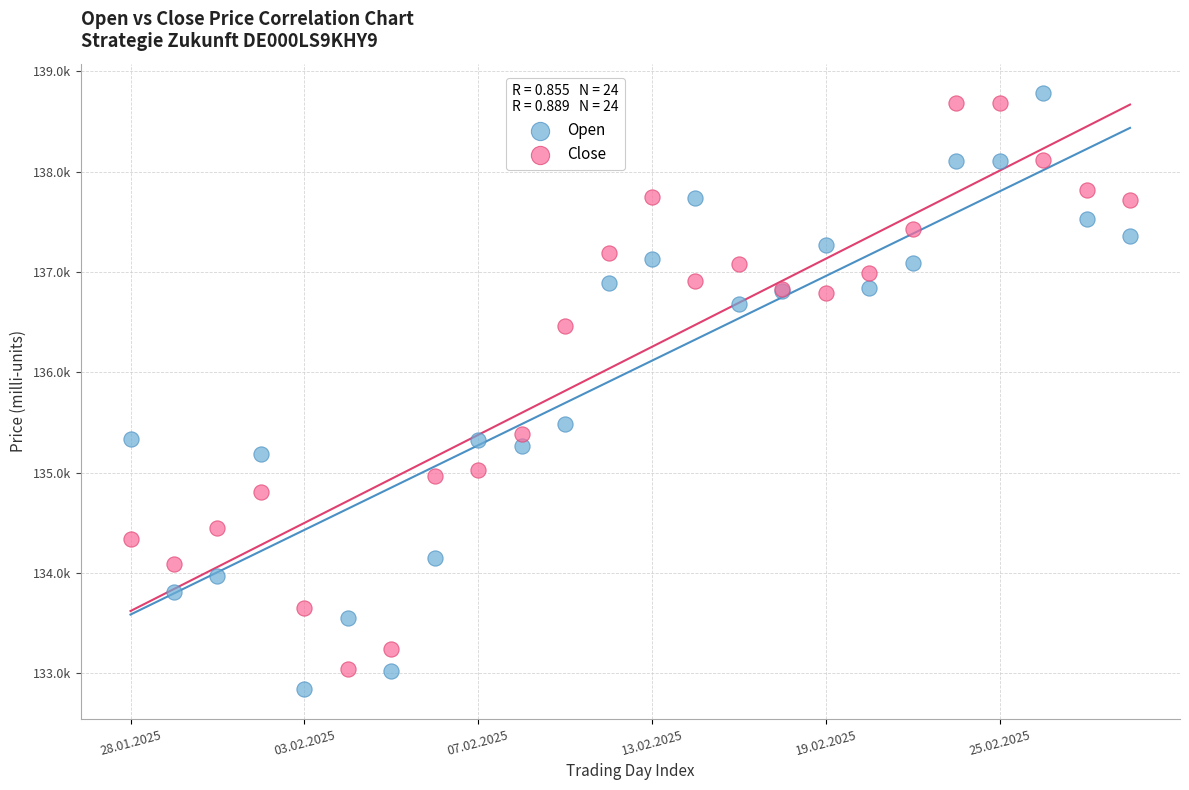

Which series contains the lowest Y value?

Open